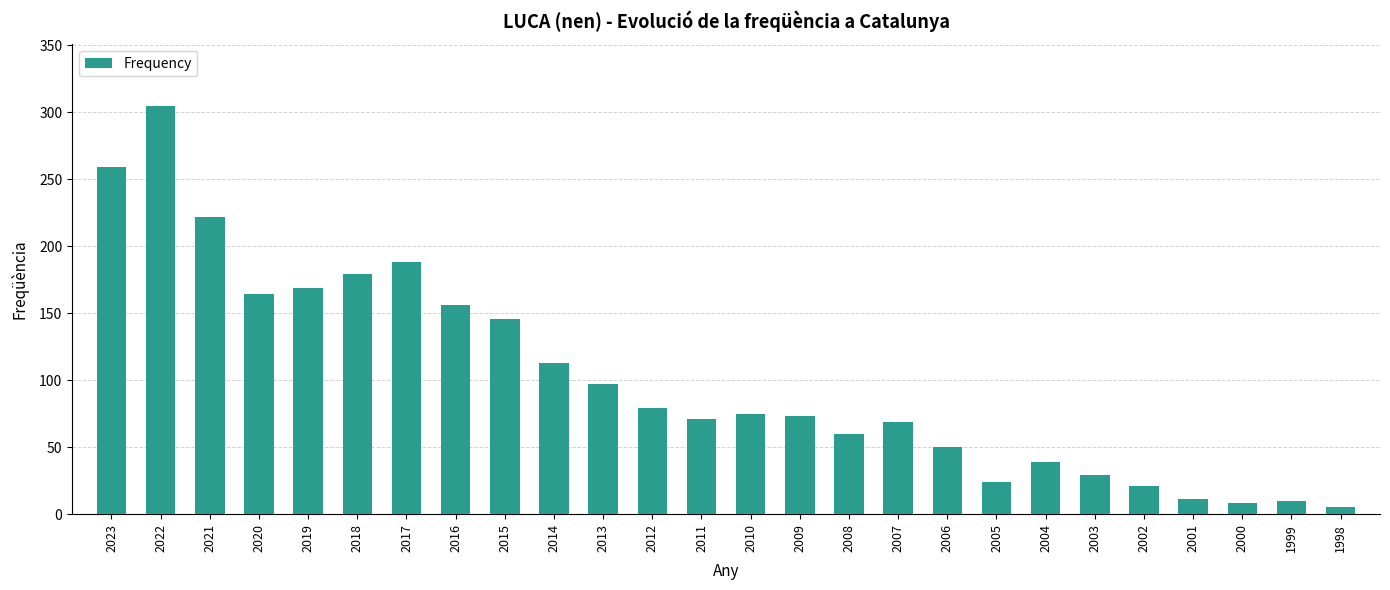

What is the difference between the maximum and minimum values?

300